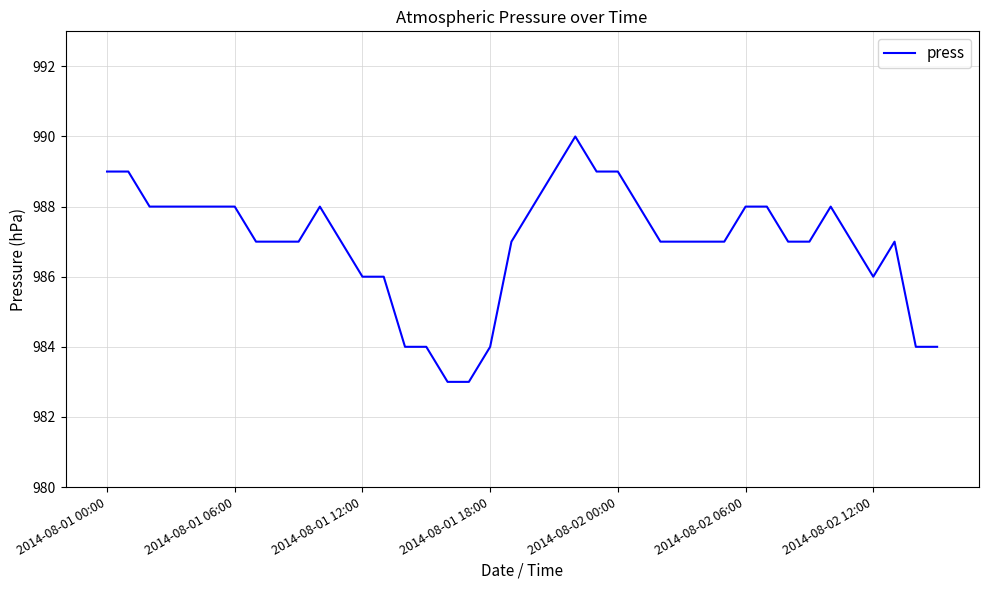

What is the difference between the maximum and minimum values?

7